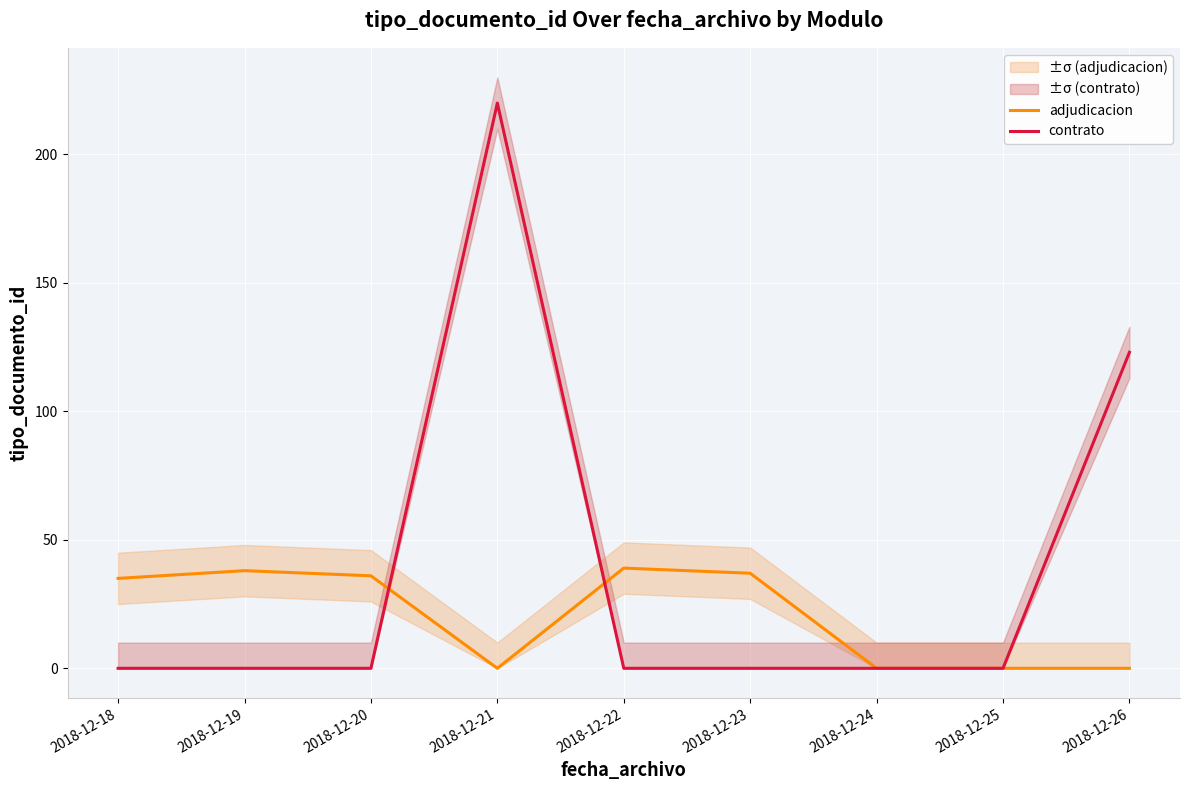

The value of adjudicacion at 2018-12-23 is 66. True or false?

False